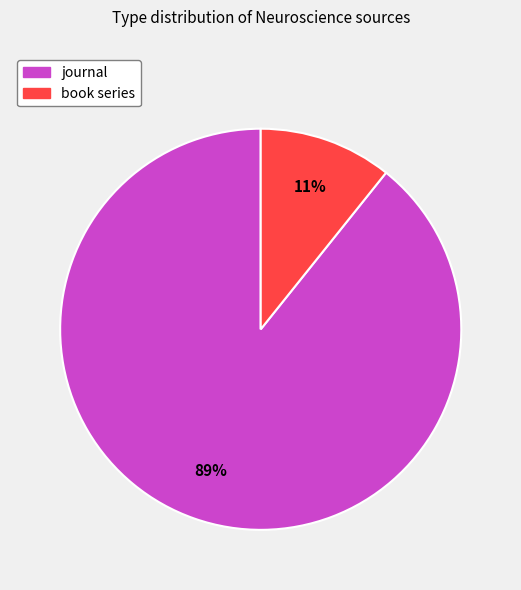

Is the sum of book series and journal greater than half?

Yes